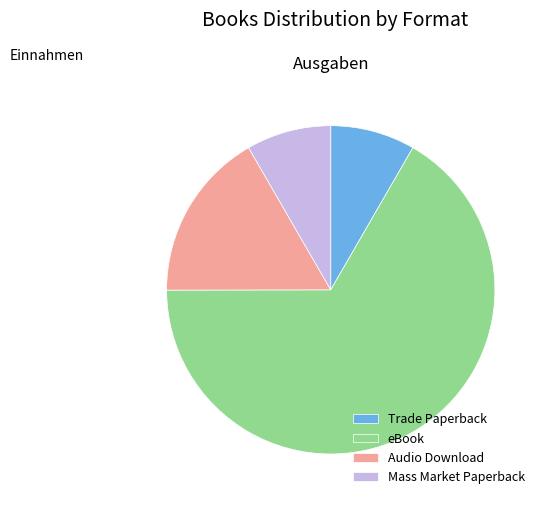

Approximately how many times larger is the value at eBook compared to Audio Download?

4.0